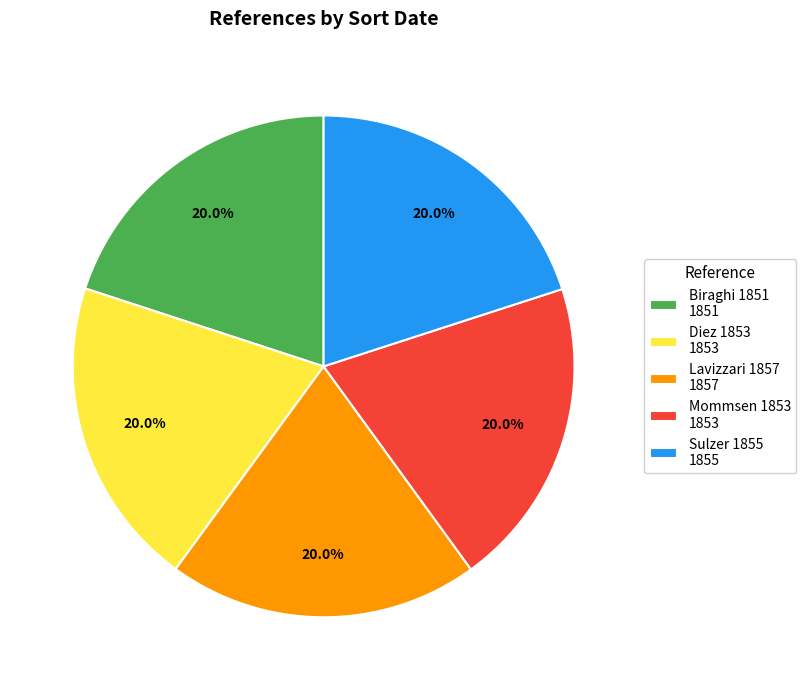

To the nearest percent, what is the combined percentage of Lavizzari 1857 and Sulzer 1855?

40%